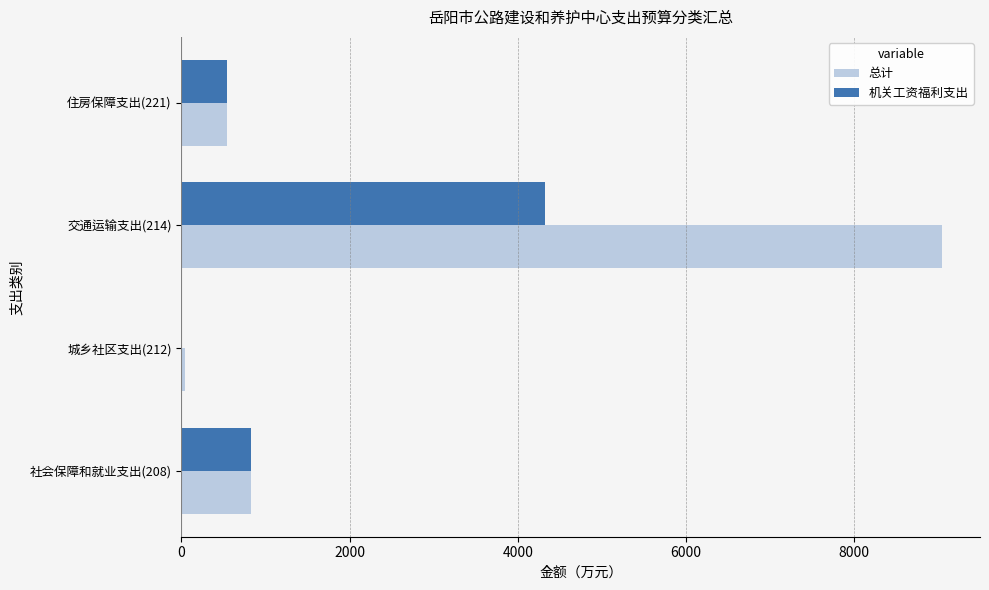

At which category is the sum across all series the highest?

交通运输支出(214)